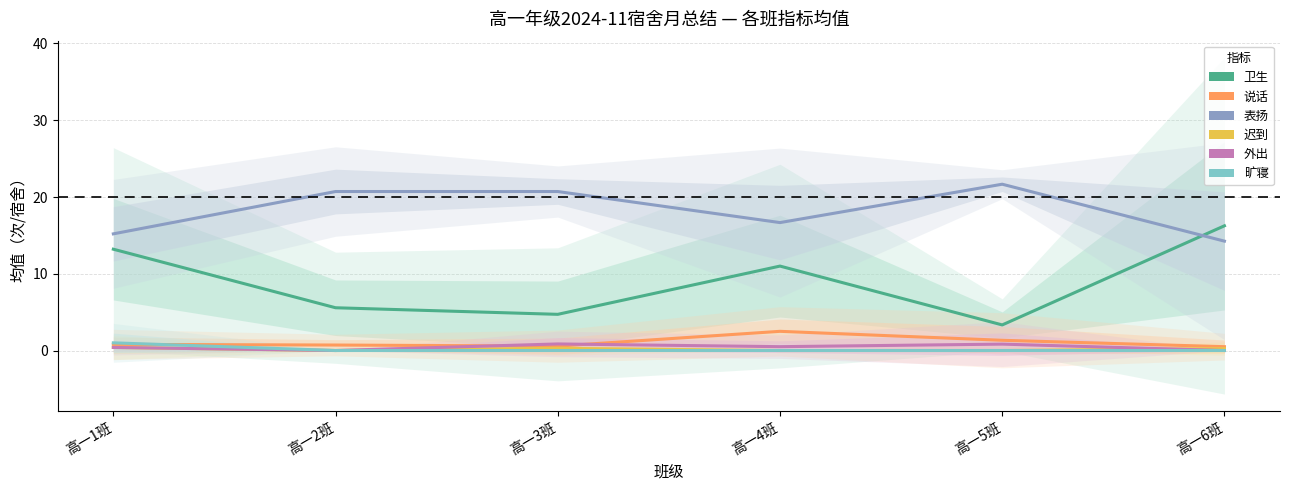

How many values in 旷寝 are above zero?

1